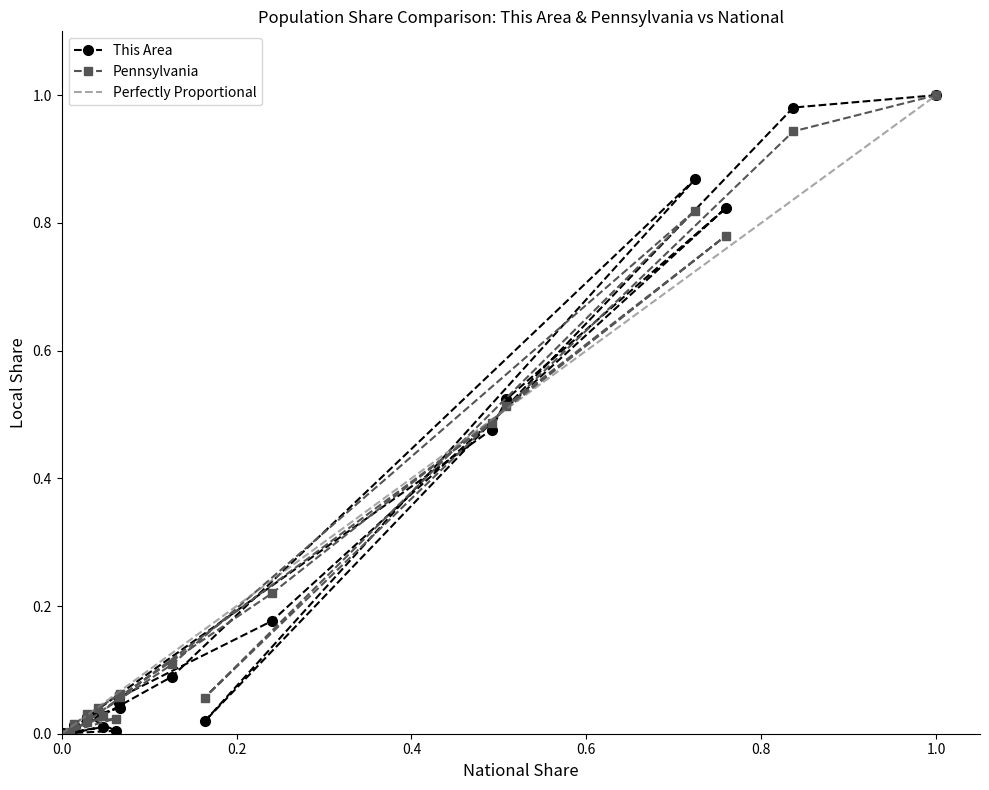

What is the label of the 4th point from the left?

White alone